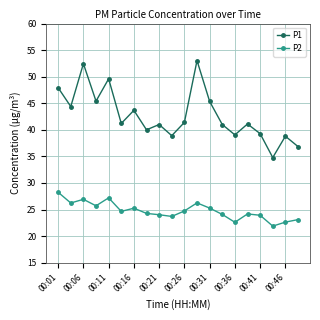

What is the value of the P2 point at the 15th from the left?

22.6